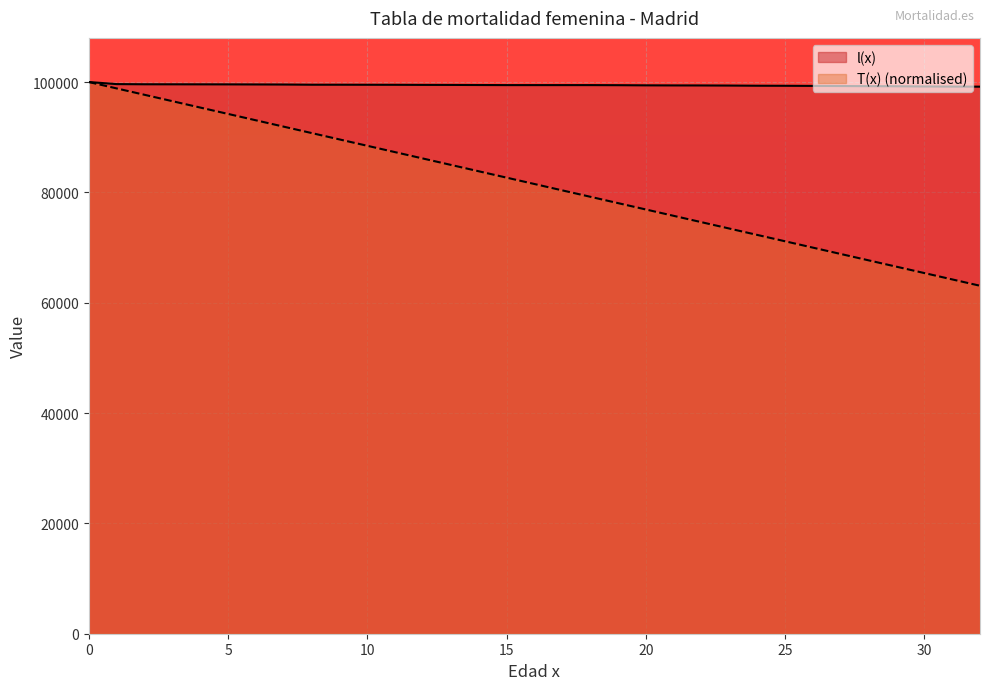

True or false: l(x) and T(x) cross at least once.

False